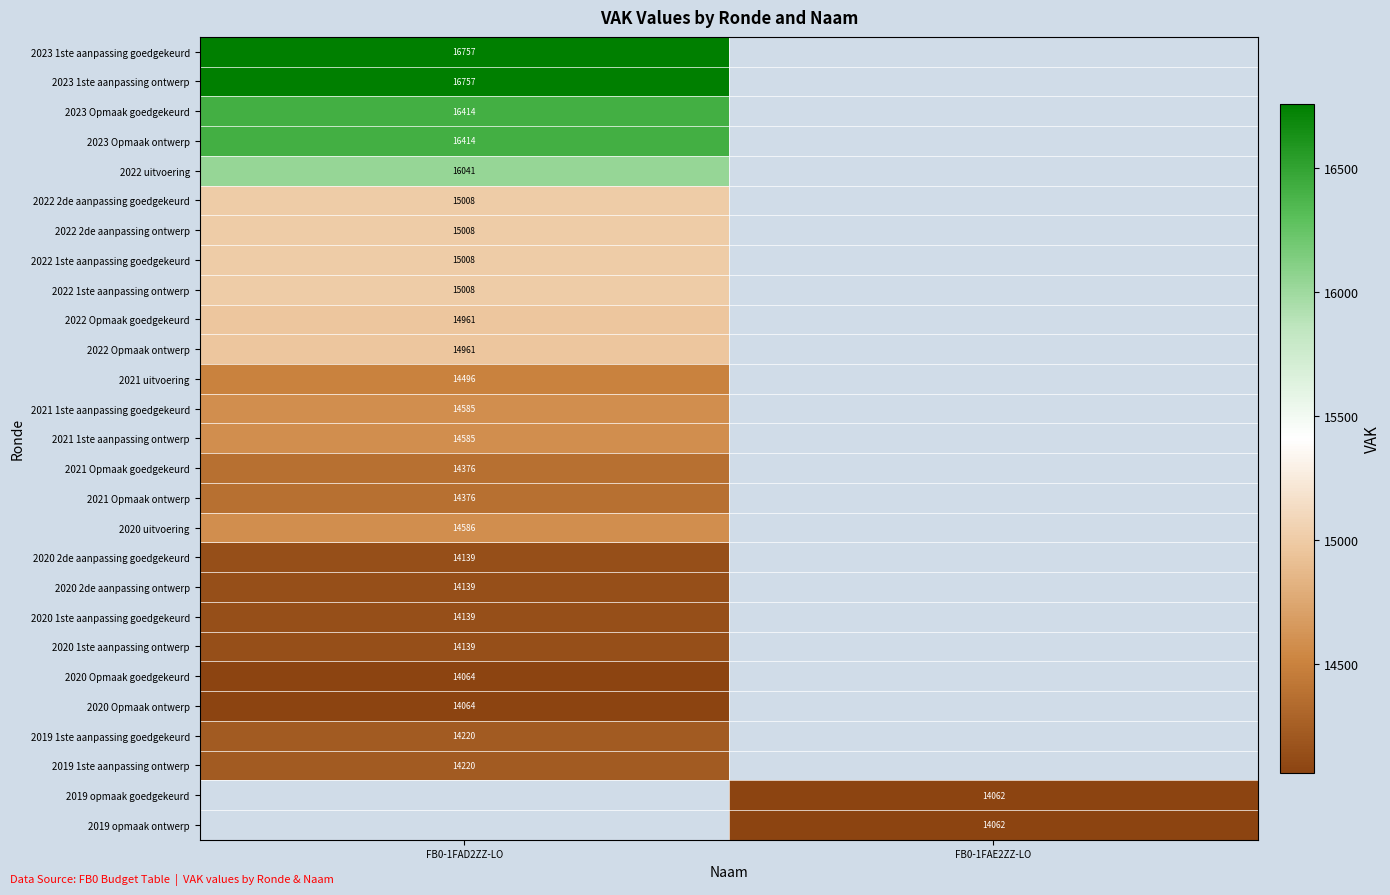

Is it true that 2021 1ste aanpassing ontwerp equals 14585 at FB0-1FAD2ZZ-LO?

True